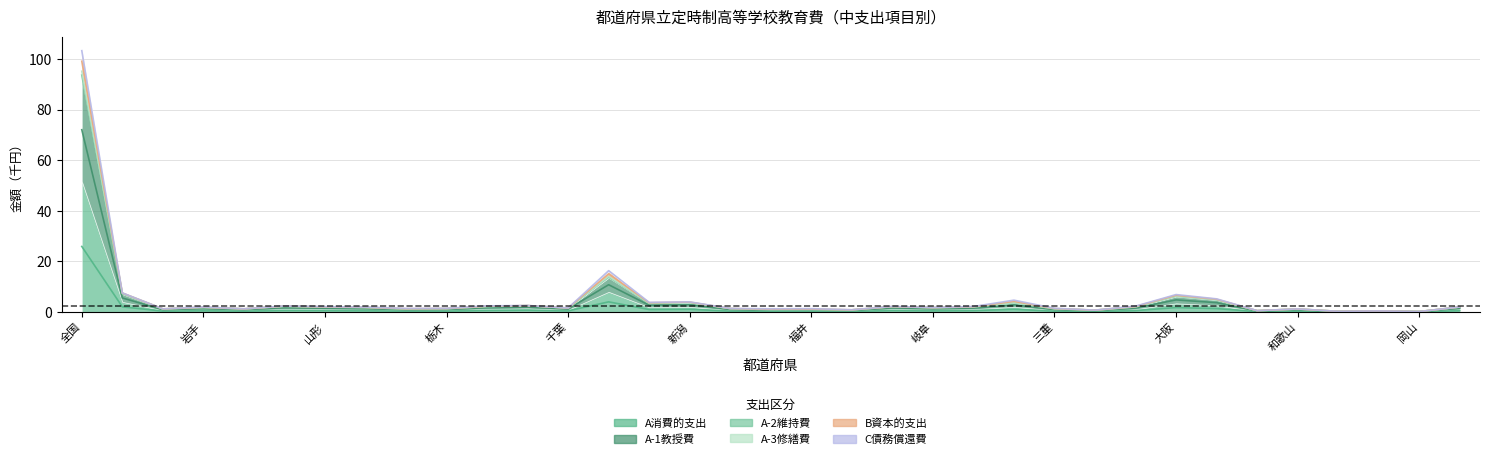

What is the label of the 32nd point from the right?

岩手